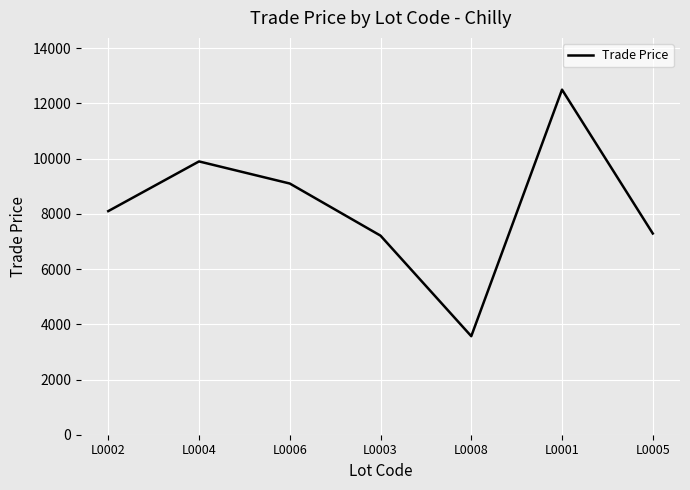

What is the difference between the values at L0008 and L0005?

3720